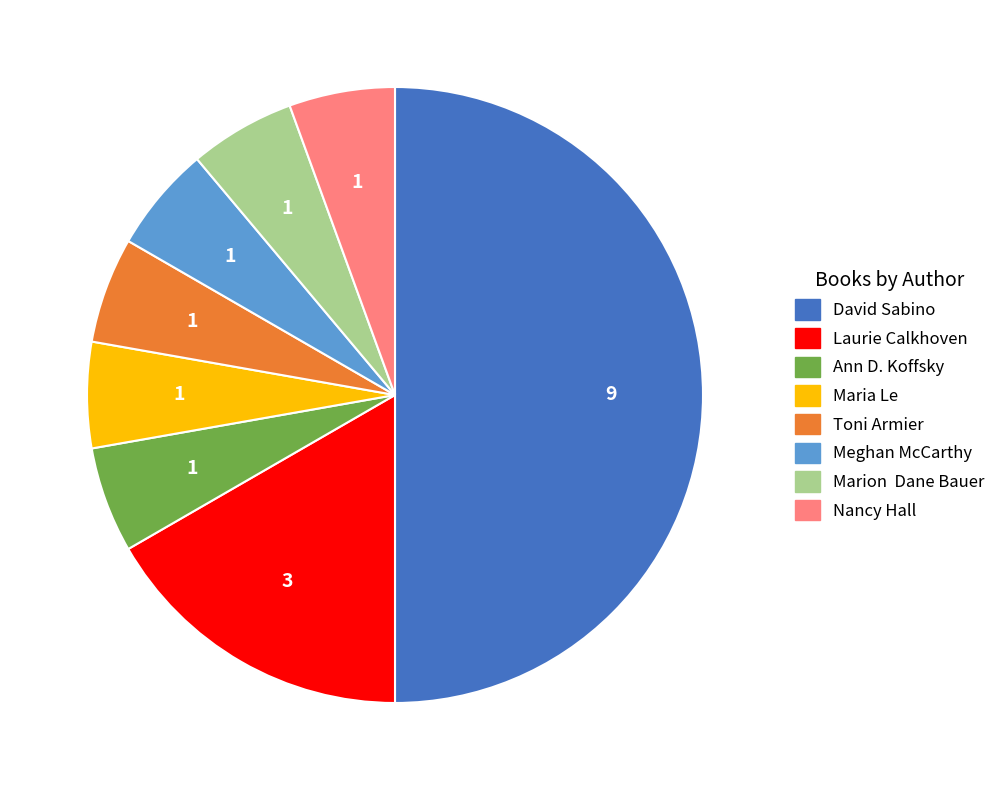

Which category has the biggest portion of the pie?

David Sabino